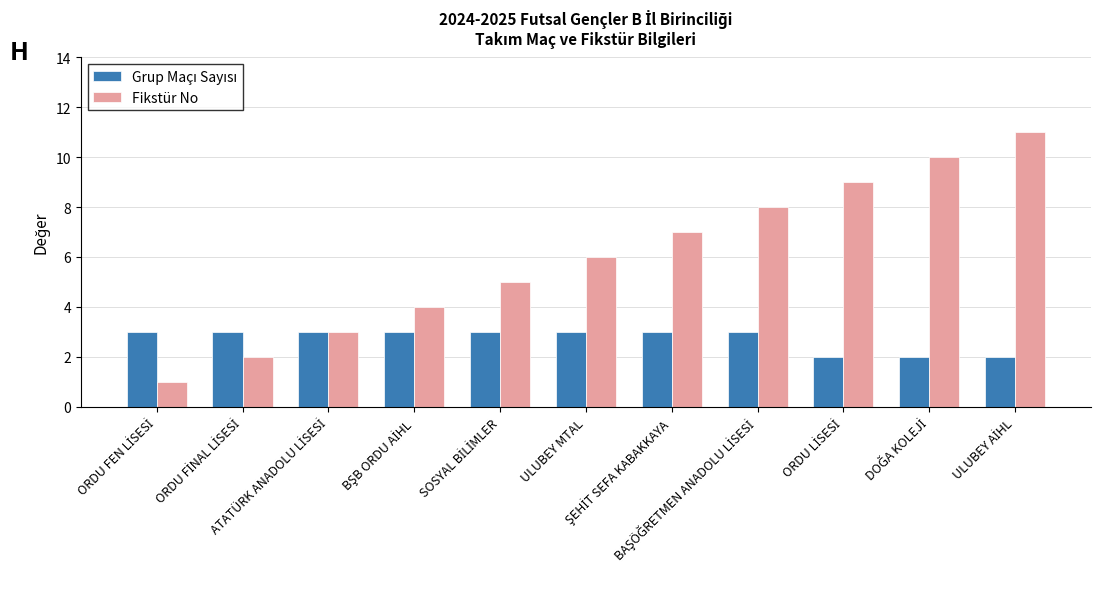

Which series has the widest spread of values?

Fikstür No